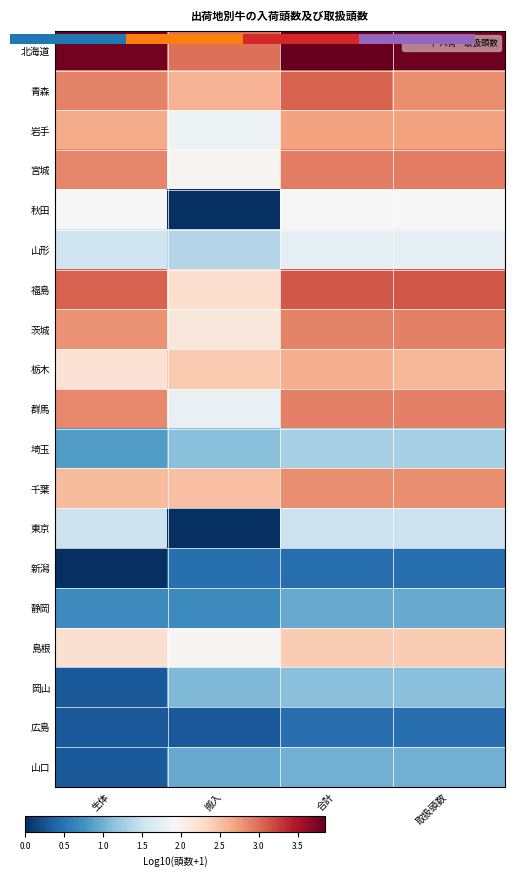

The value of 東京 at 合計 is 1.5. True or false?

True